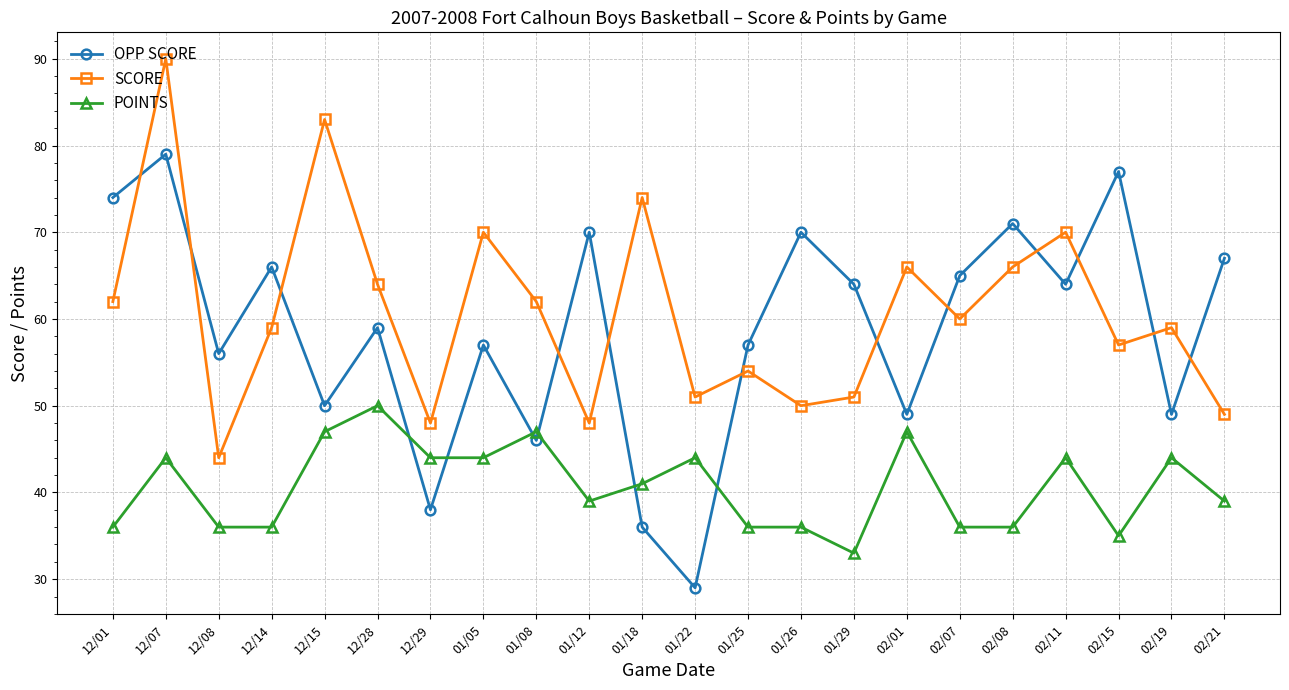

Which series ends up on top after the final intersection of SCORE and OPP SCORE?

OPP SCORE